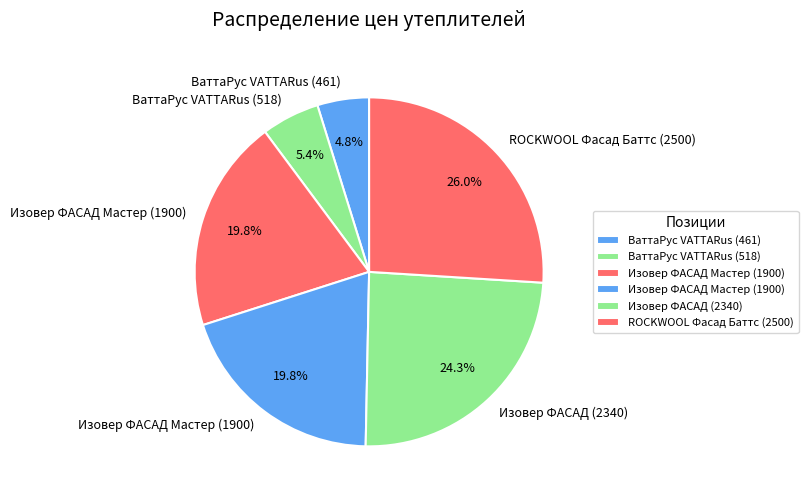

How many segments does this pie chart have?

6